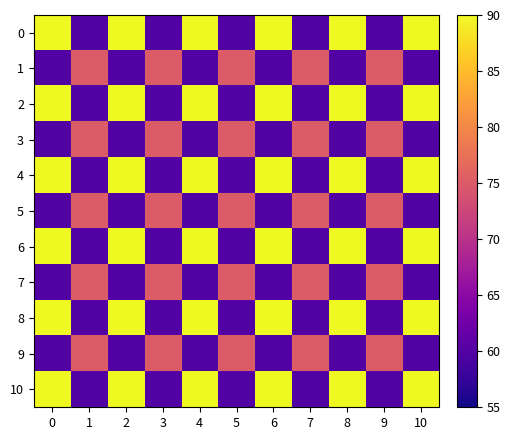

Is it true that 1 equals 28 at 4?

False